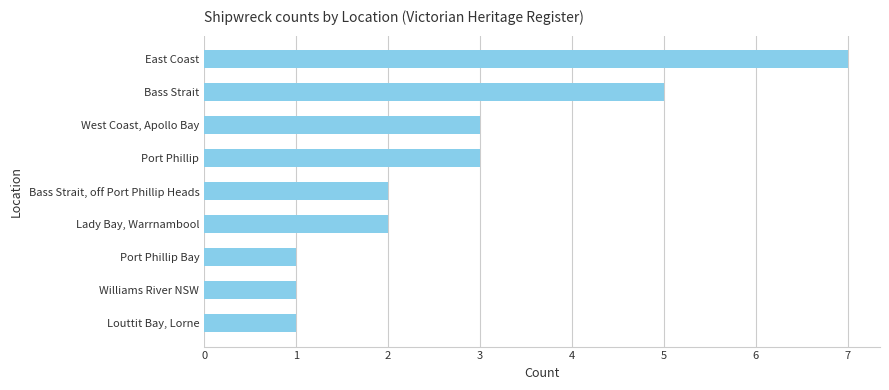

Which has a higher value, Williams River NSW or East Coast?

East Coast